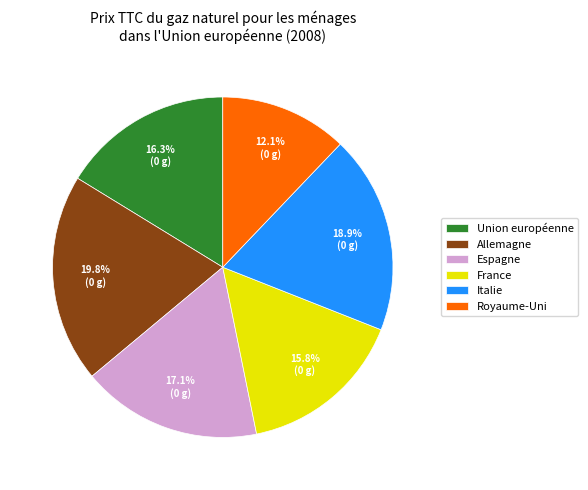

True or false: Espagne accounts for 28% of the total.

False